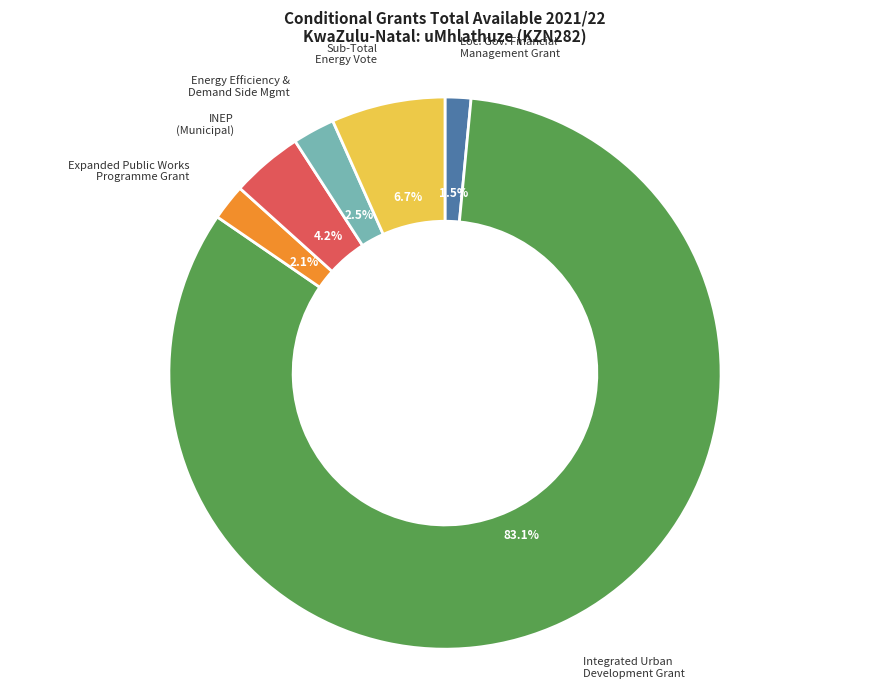

Does any single category account for the majority?

Yes